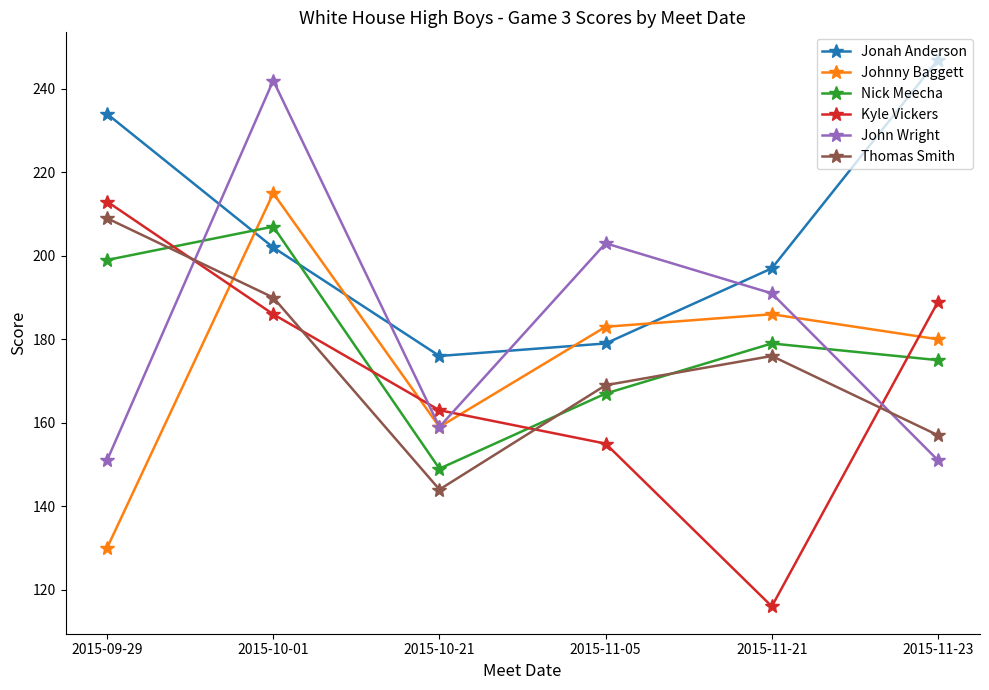

The value of Thomas Smith at 2015-11-21 is 176. True or false?

True